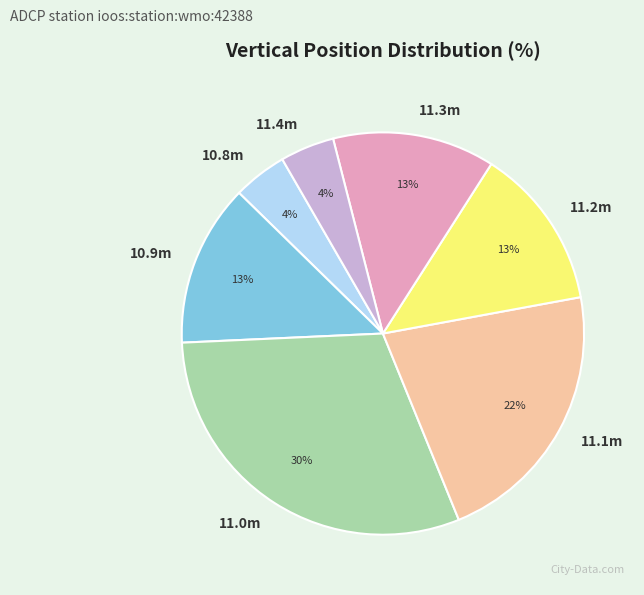

What is the largest slice in the pie chart?

11.0m